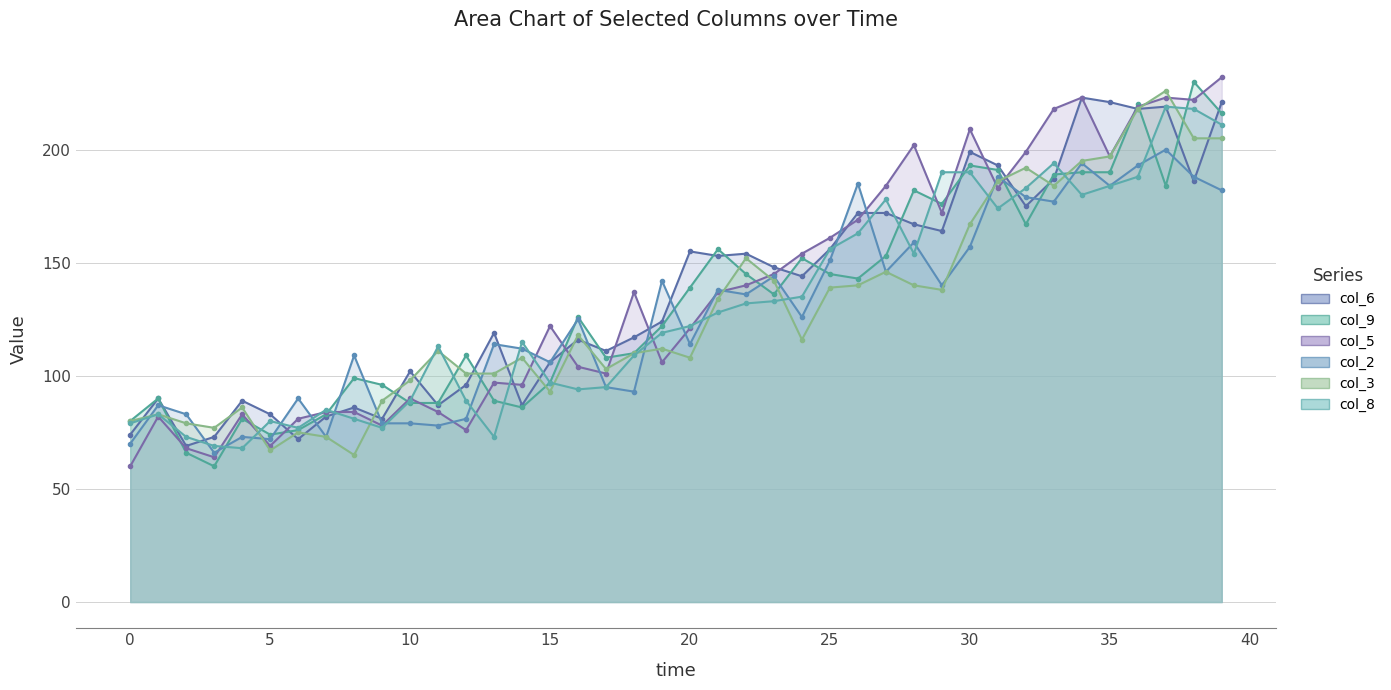

What is the approximate value of col_2 at 6, to the nearest 10?

90